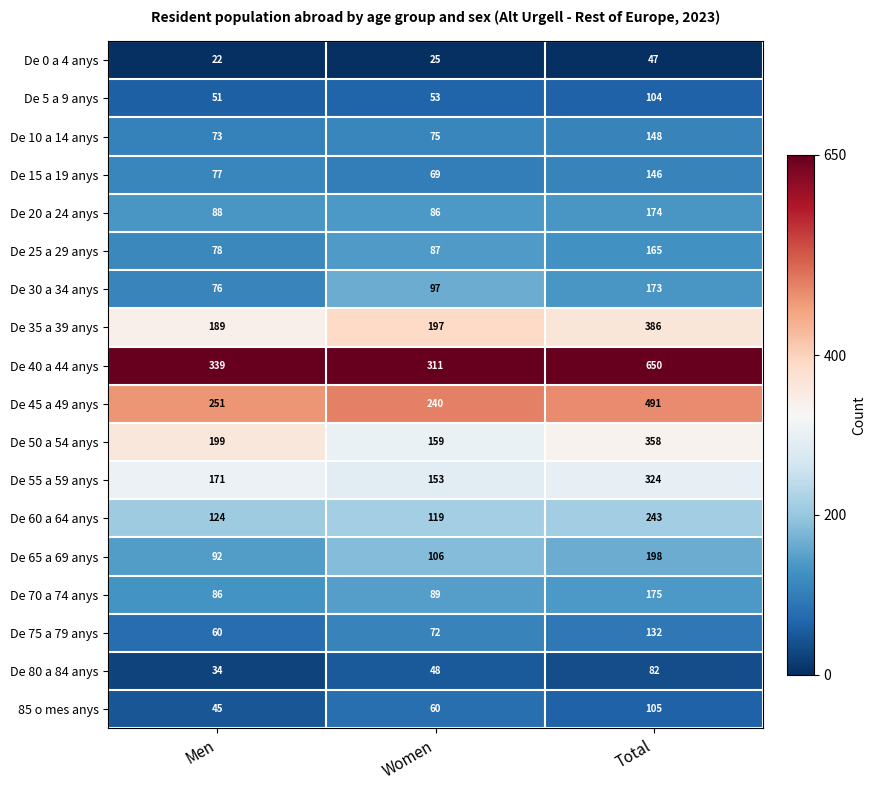

What is the maximum value for De 55 a 59 anys?

324